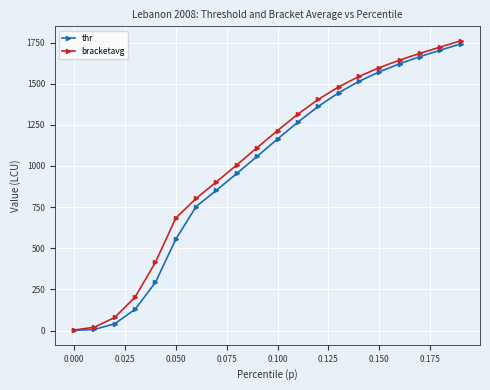

What is the maximum value for thr?

1741.3